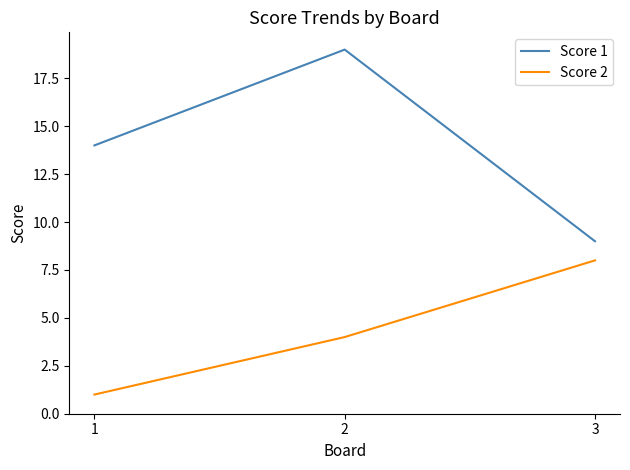

What is the greatest value displayed?

19